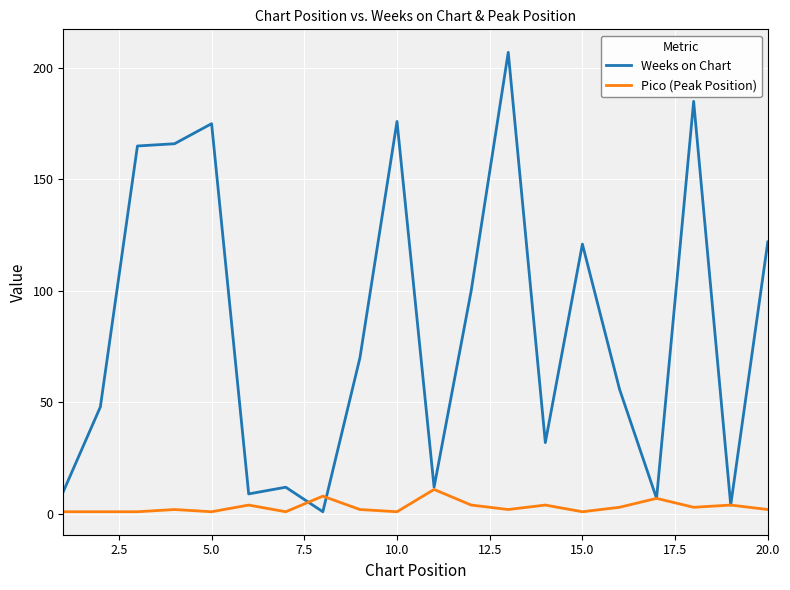

List the series in order of their overall mean, lowest first.

Pico (Peak Position), Weeks on Chart